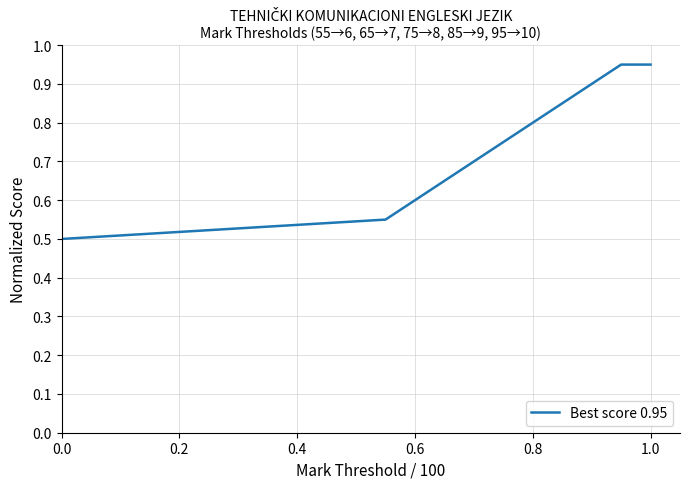

What is the smallest value displayed?

0.5